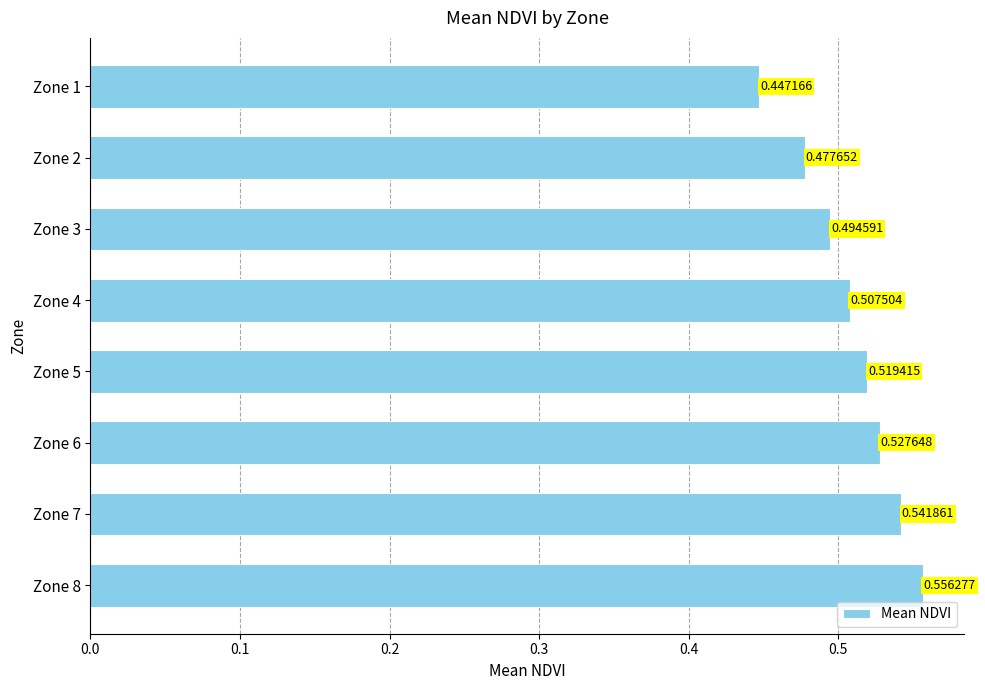

Rank the categories by value from highest to lowest.

Zone 8, Zone 7, Zone 6, Zone 5, Zone 4, Zone 3, Zone 2, Zone 1